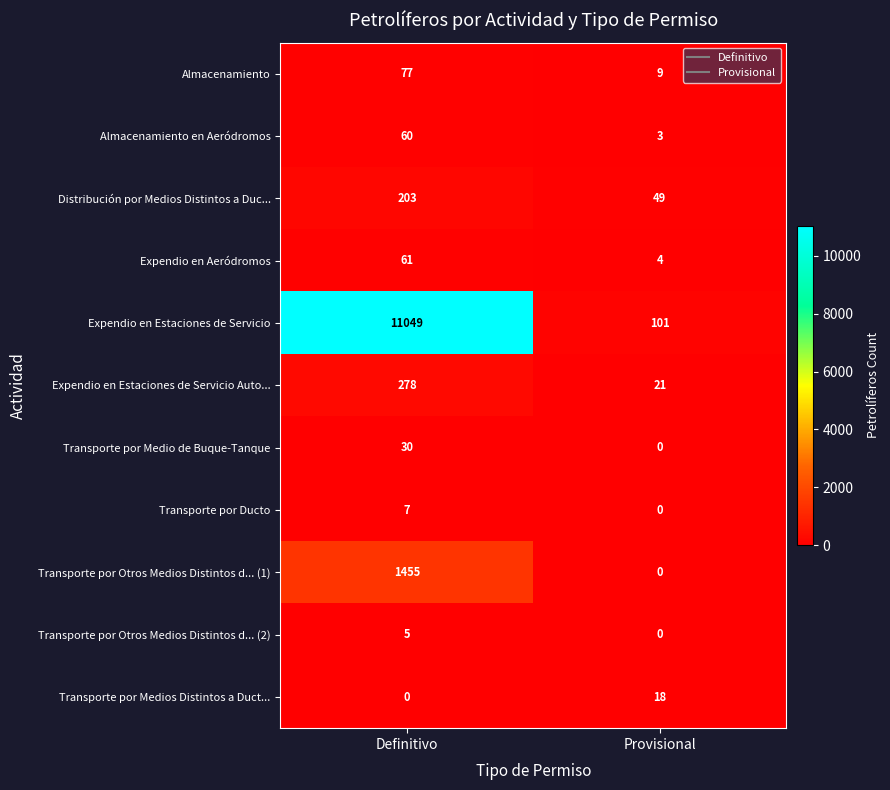

Rank the categories by Expendio en Estaciones de Servicio value from lowest to highest.

Provisional, Definitivo